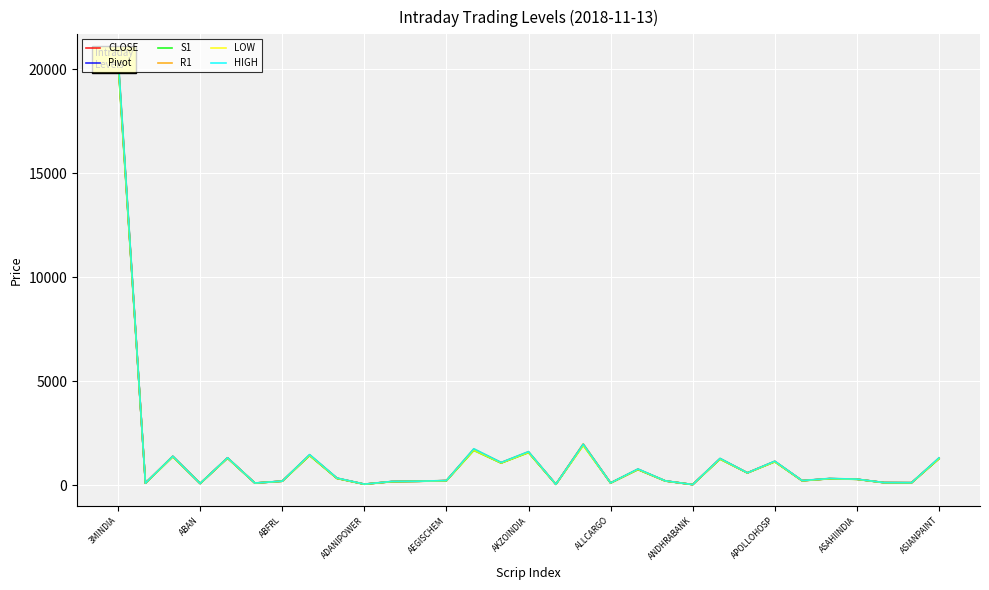

True or false: S1 and Pivot intersect in this chart.

False